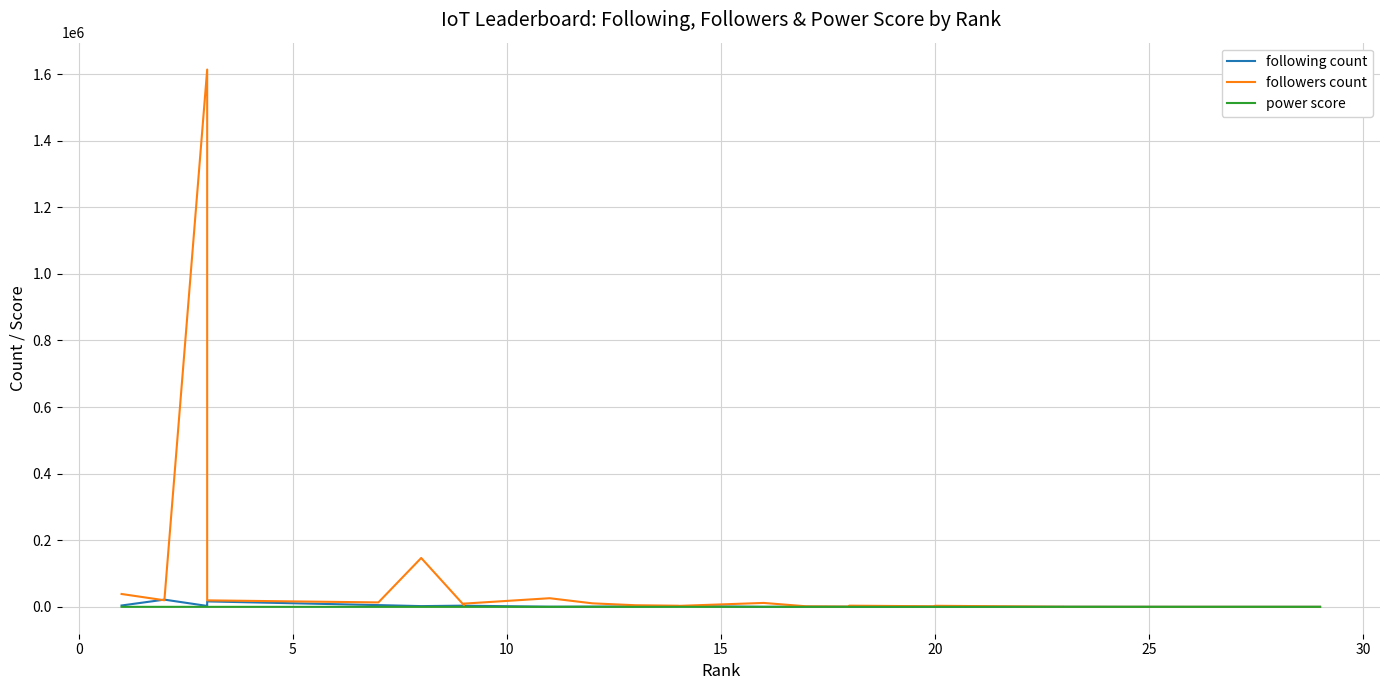

True or false: power score has a value of 6 at 25.

True